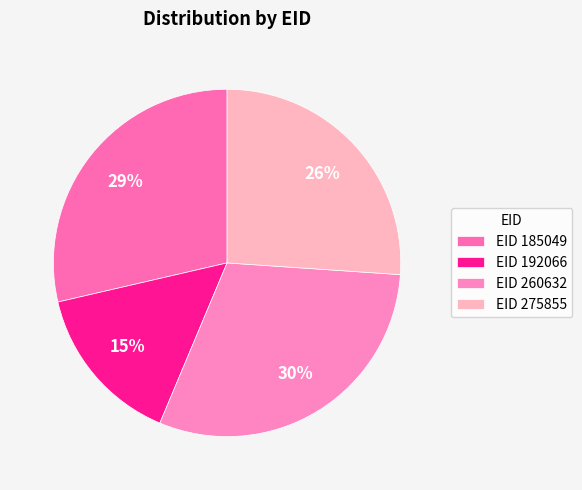

To the nearest percent, what is the difference between the largest and smallest slice percentages?

15%